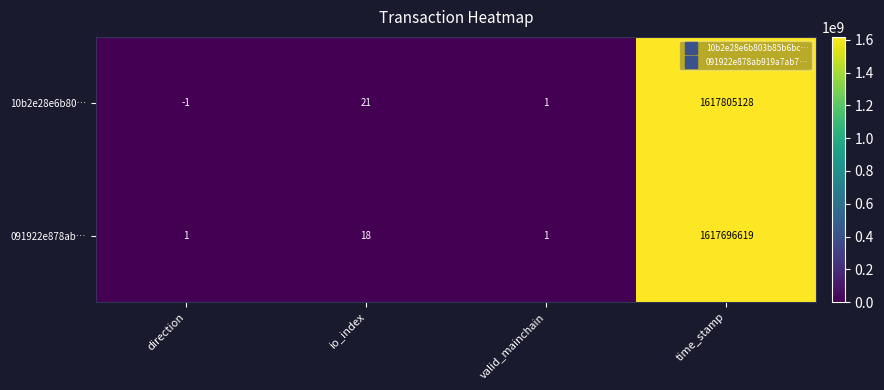

What is the difference between the maximum and second lowest values in the 091922e878ab… series?

1617696618